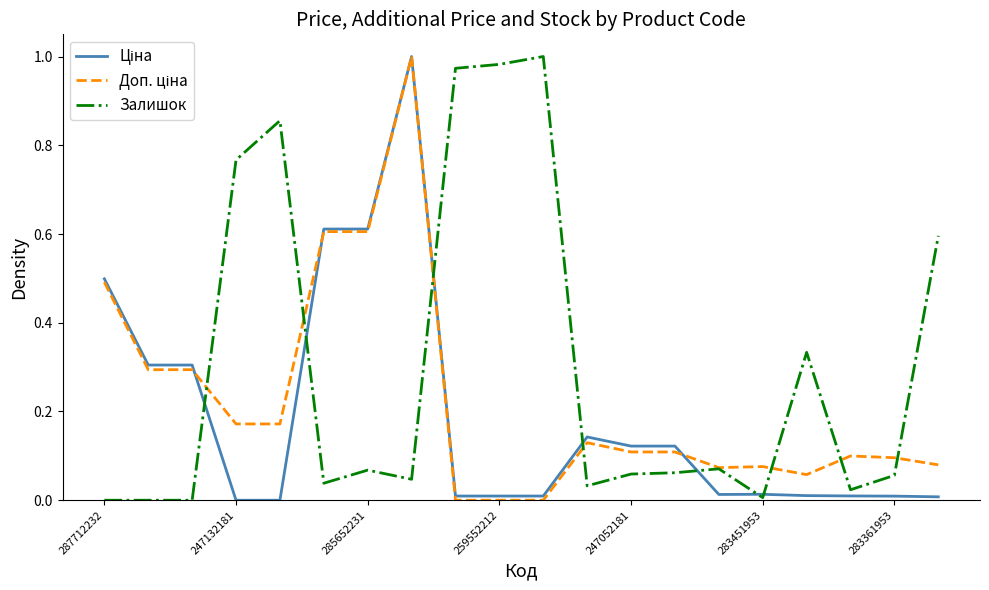

Which series has the largest total across all categories?

Залишок